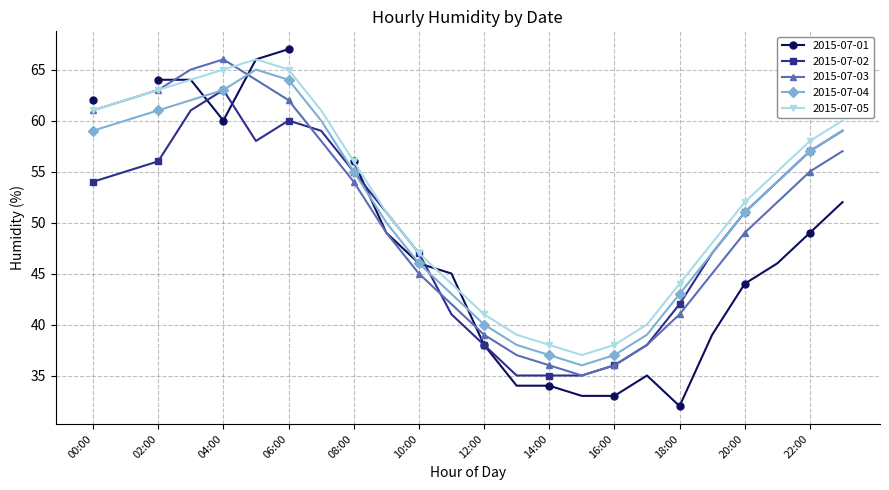

True or false: 2015-07-04 and 2015-07-03 cross at least once.

True